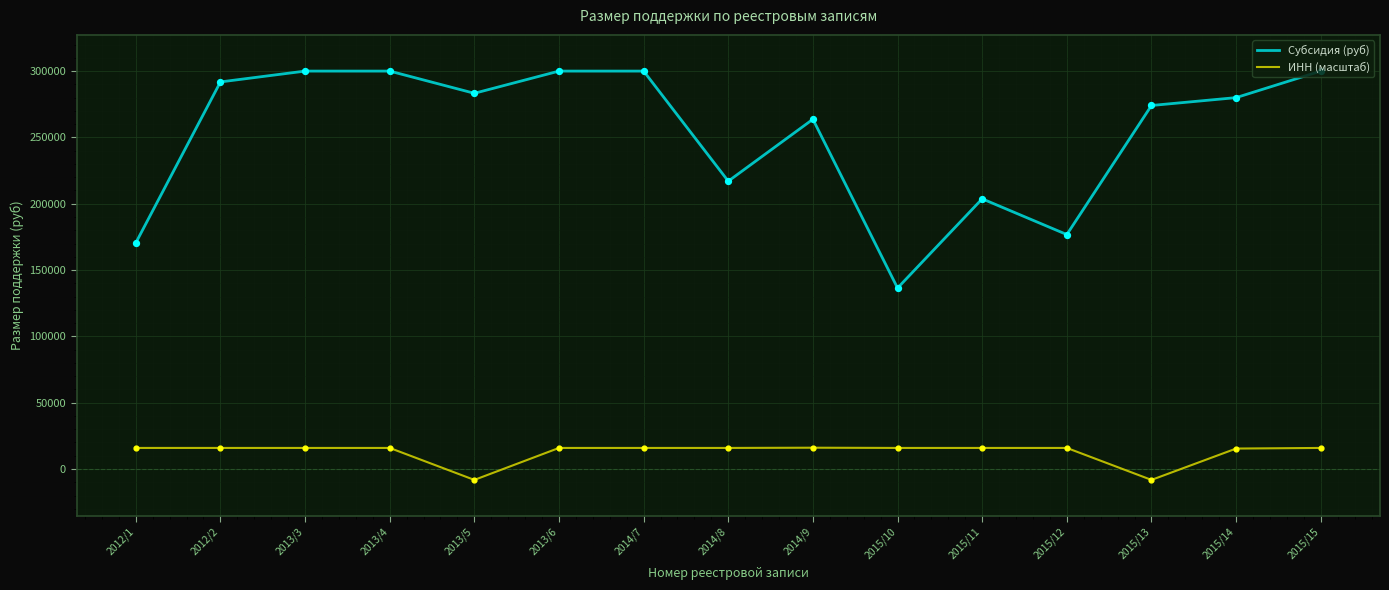

What is the total value across all series at 2015/10?

152330.5